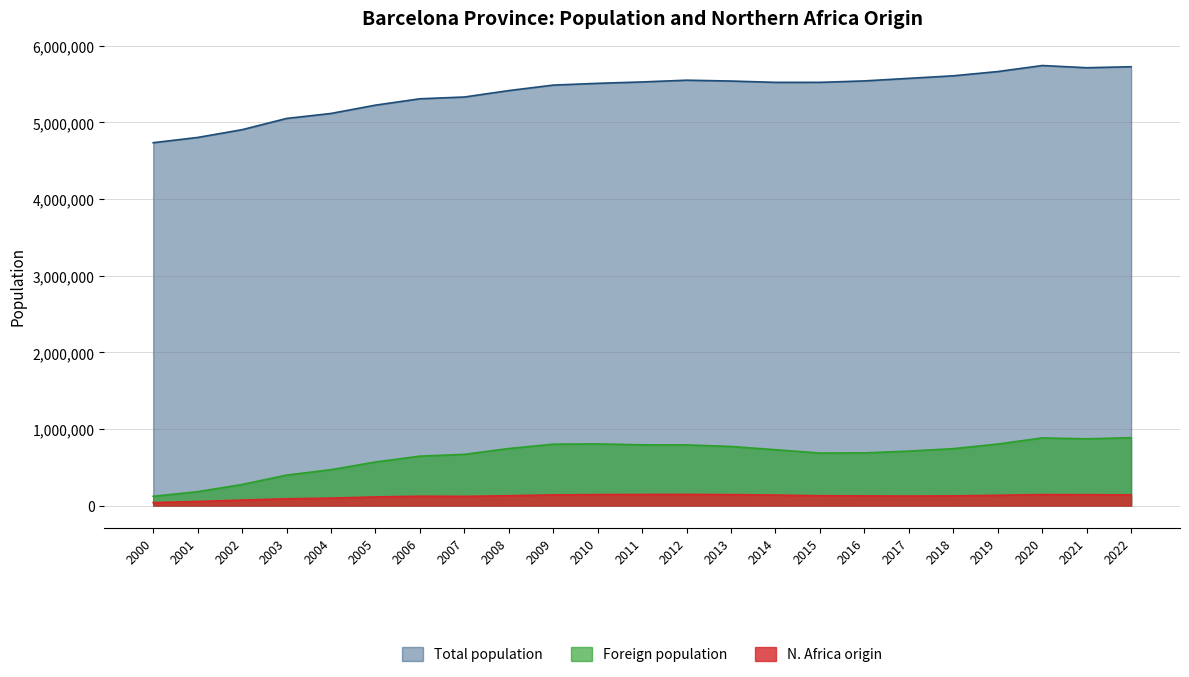

What value does the Total population series have at 2020, to the nearest 10?

5743400